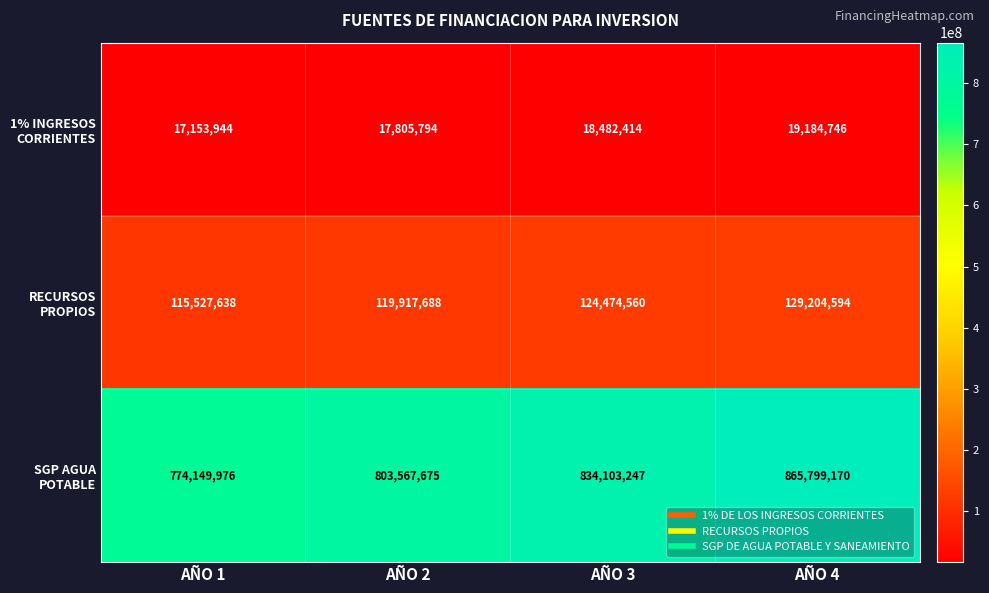

At which category does the chart reach its peak across all series?

AÑO 4